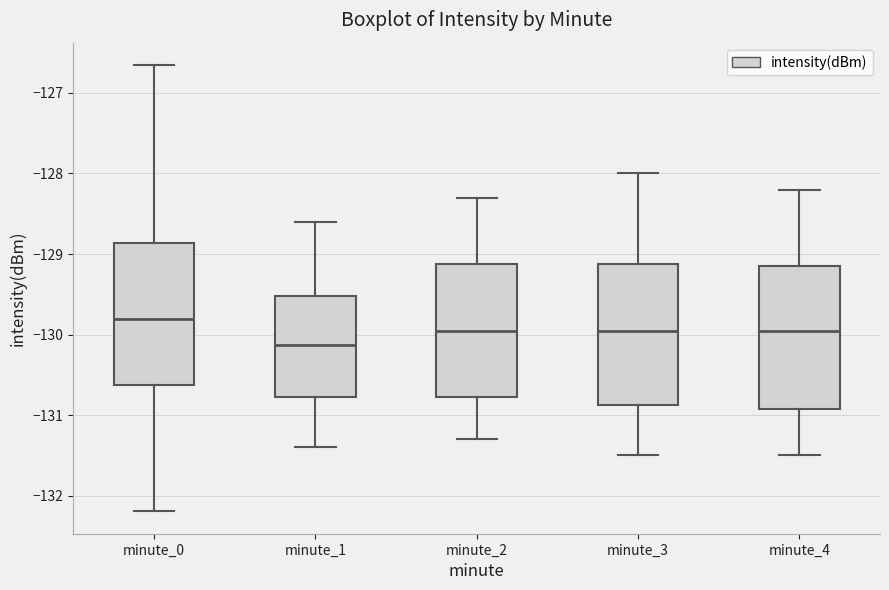

Reading left to right, transcribe this box plot: for each box, give where its median line is, the range the box spans, and where its two whiskers end, as read against the y-axis. The values are not printed on the chart, so give them approximately, as read against the axis.

minute_0: median -129.8, box -130.6 to -128.9, whiskers -132.2 to -126.7
minute_1: median -130.1, box -130.8 to -129.5, whiskers -131.4 to -128.6
minute_2: median -129.9, box -130.8 to -129.1, whiskers -131.3 to -128.3
minute_3: median -129.9, box -130.9 to -129.1, whiskers -131.5 to -128.0
minute_4: median -129.9, box -130.9 to -129.1, whiskers -131.5 to -128.2